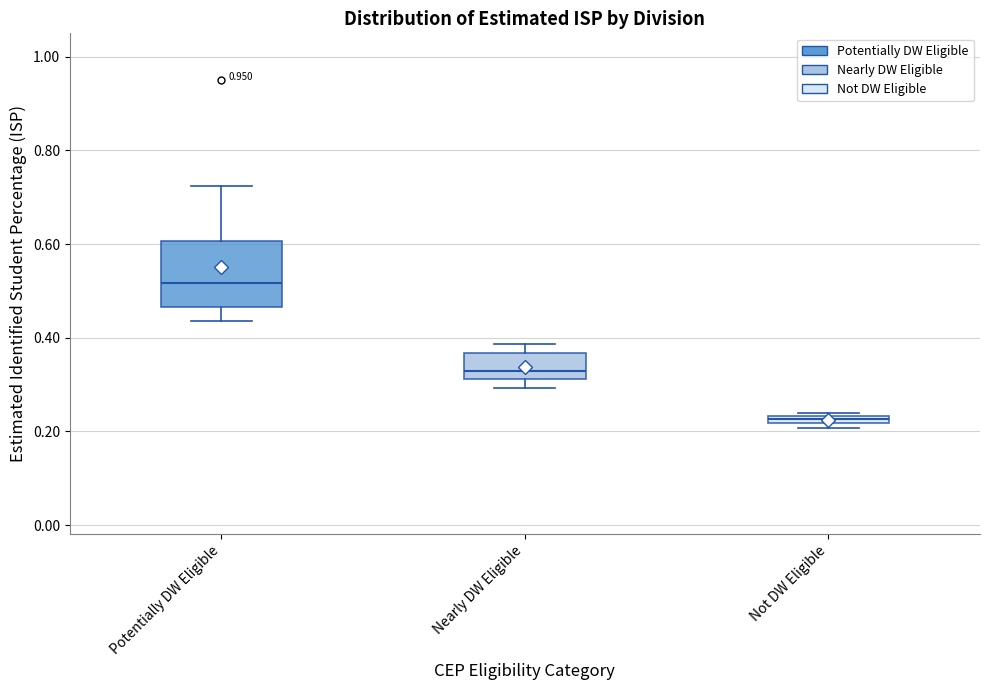

Which box has the lowest median line?

Not DW Eligible